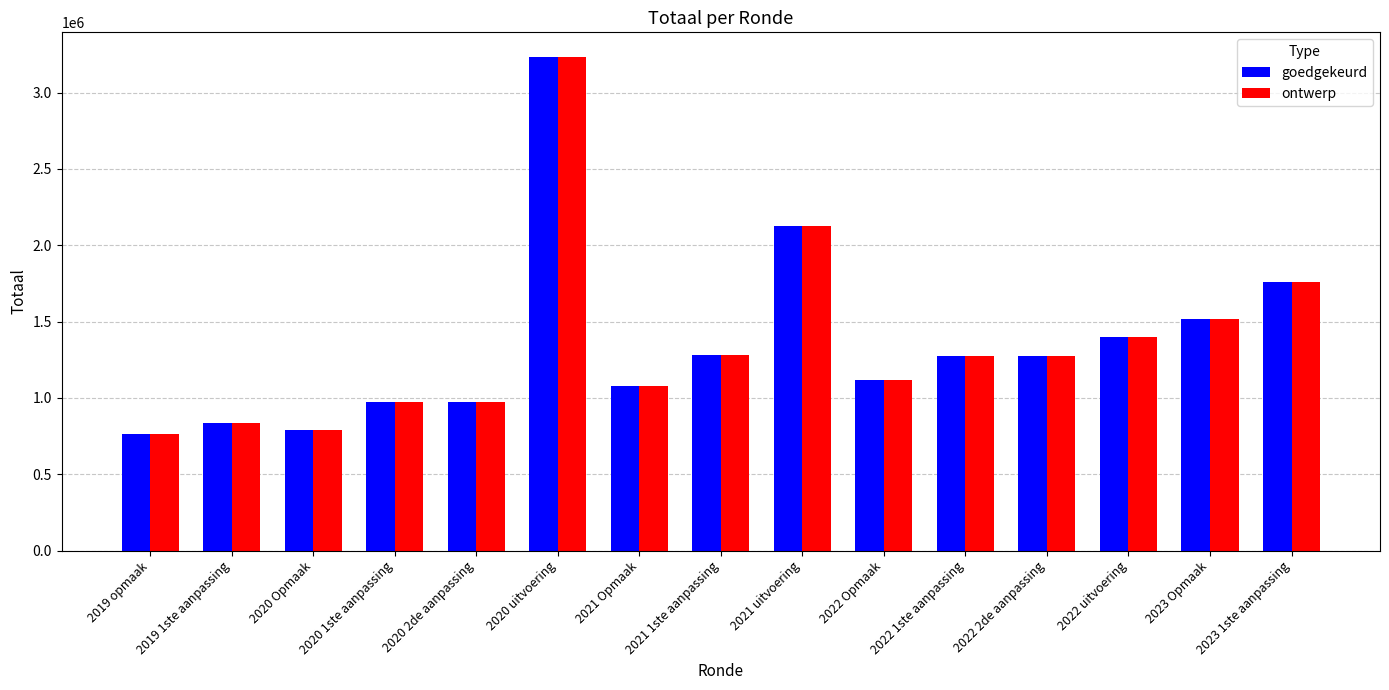

At how many categories does at least one series exceed 871426?

12